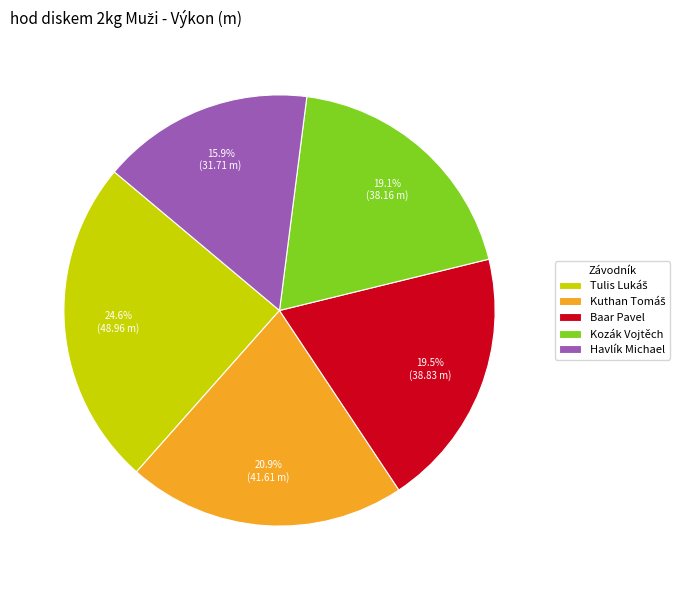

Is there any slice that represents more than half of the pie?

No